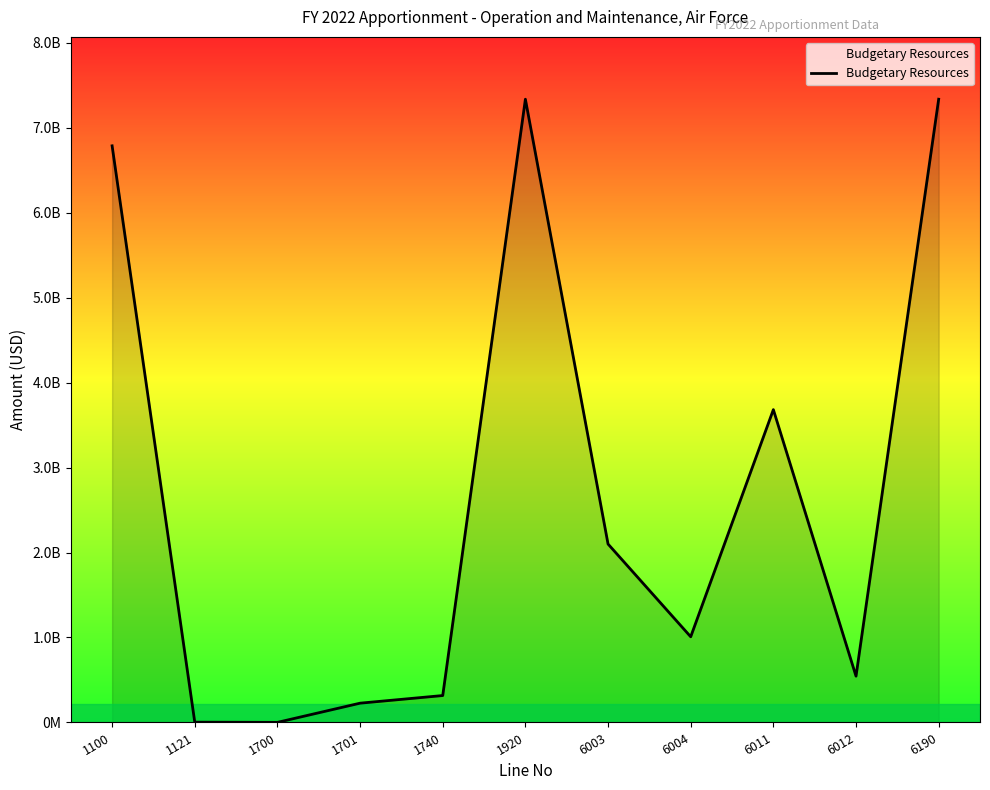

True or false: there are more than 2 points higher than both neighbors.

False